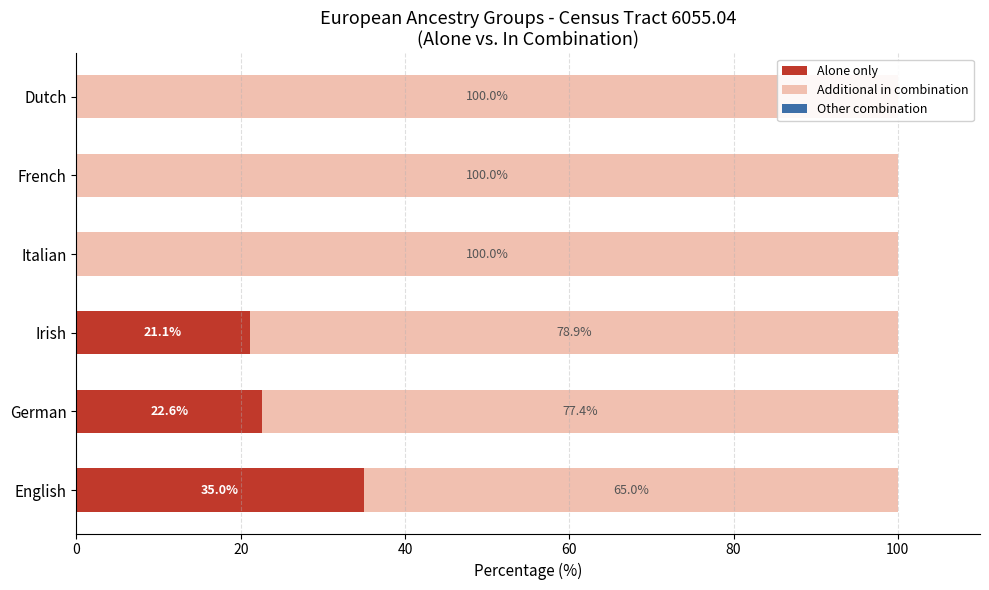

What is the spread (max minus min) of values at 80?

100.0